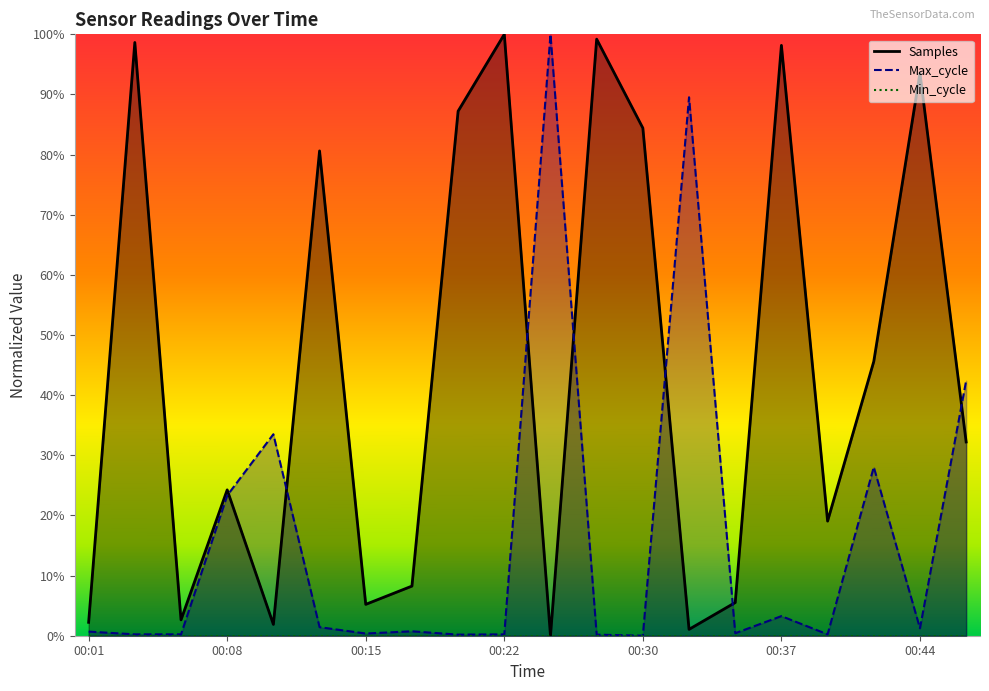

List the series in order of their peak value, highest first.

Samples, Max_cycle